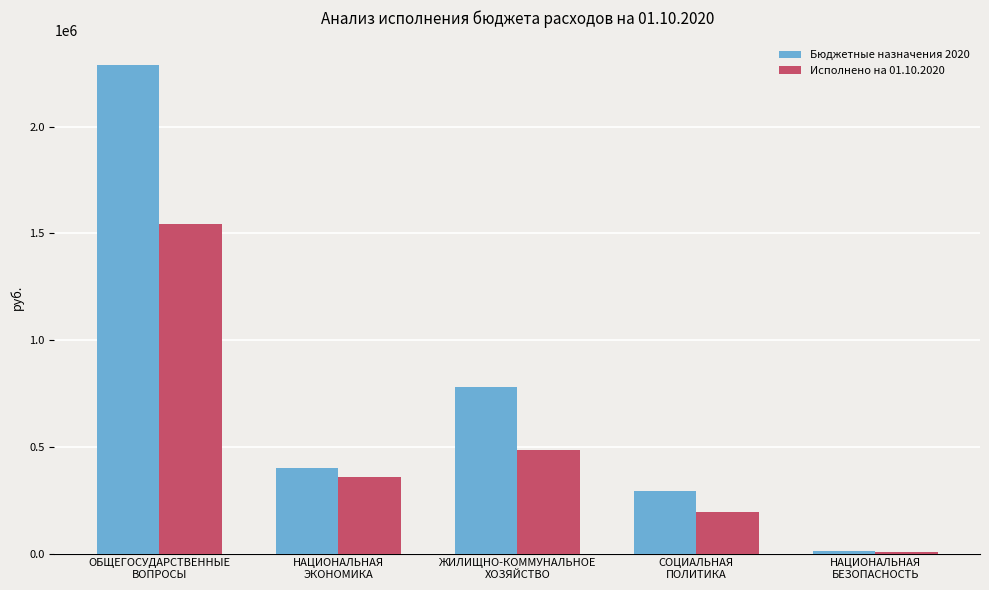

What is the greatest value displayed?

2290166.4